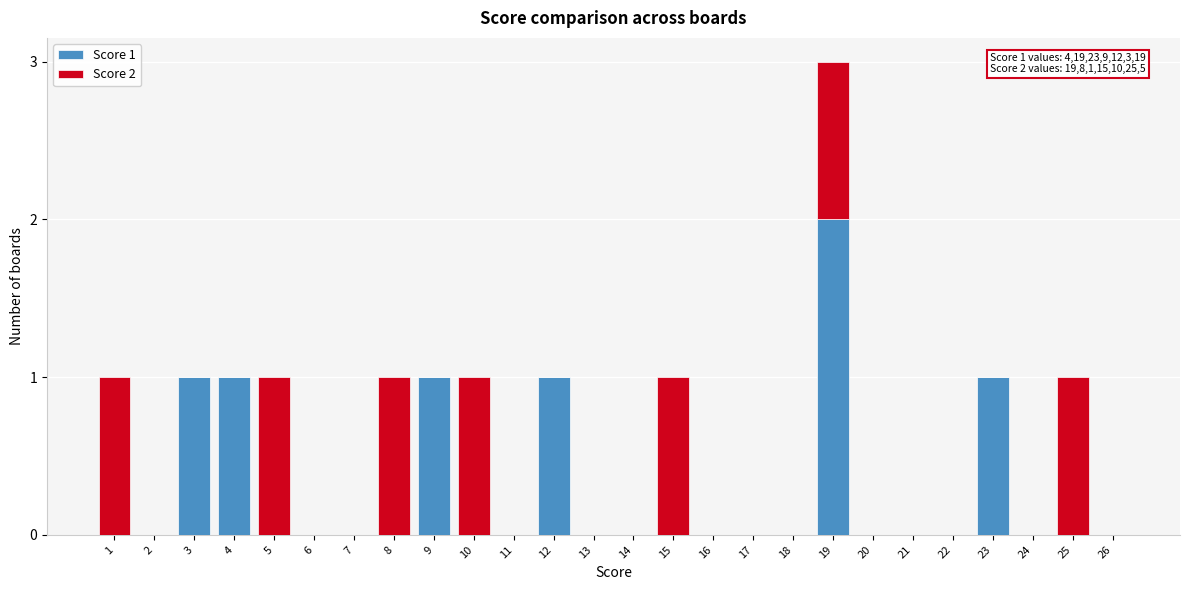

Is it true that Score 1 equals 1 at 17?

False